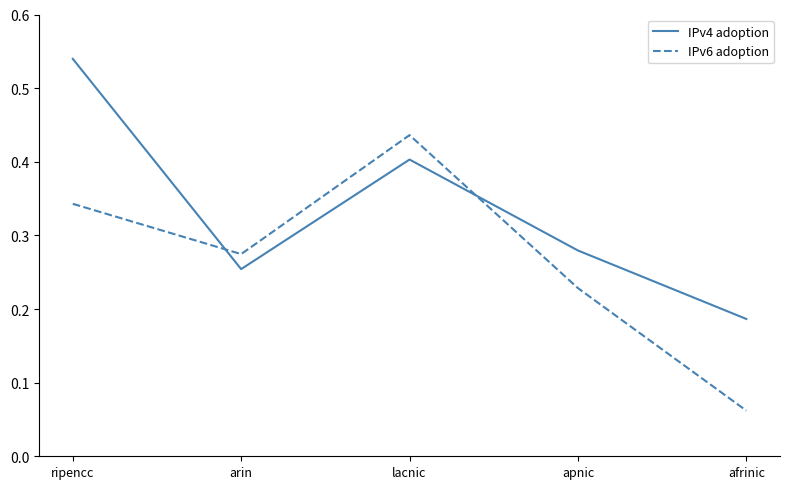

At which label is IPv6 adoption closest to 0?

afrinic